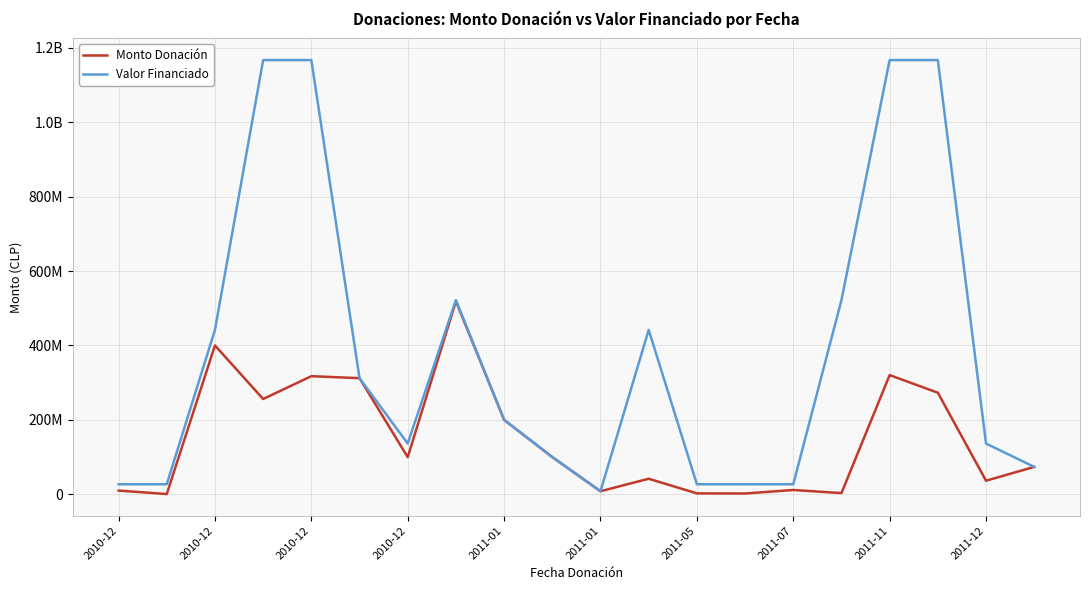

Is this an area chart (filled region under the line)?

No